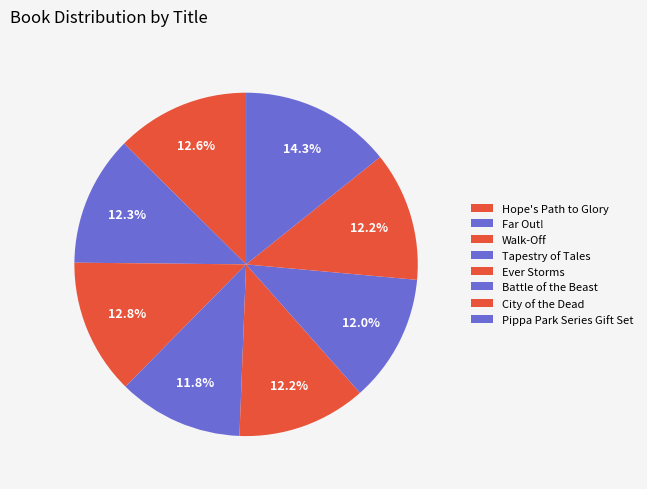

To the nearest percent, what is the average slice percentage?

12%